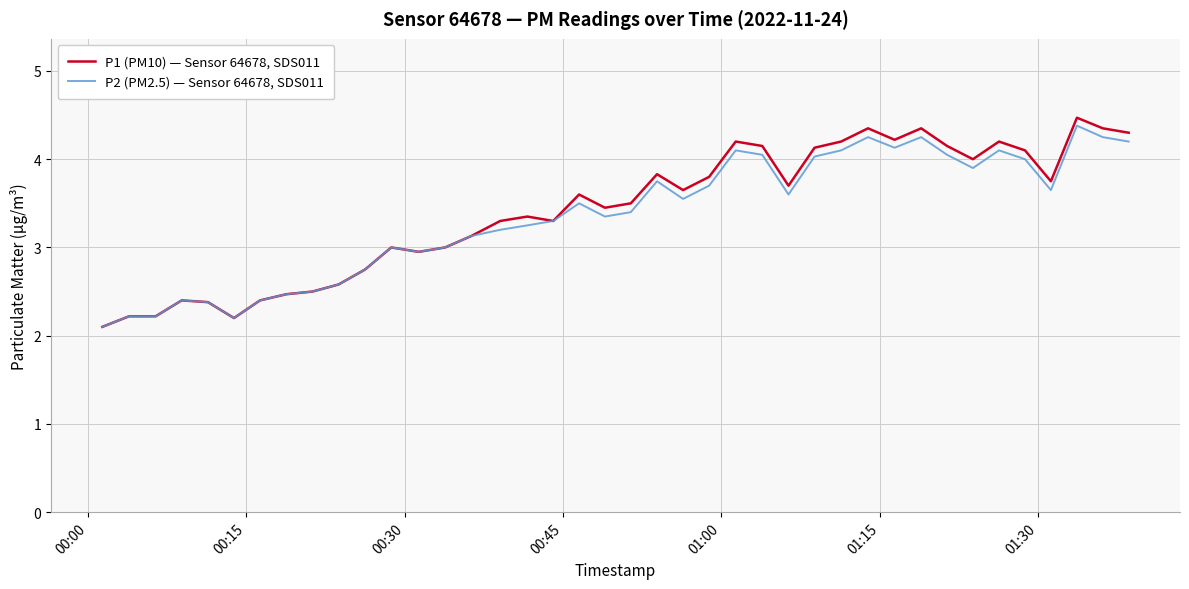

Which series has the largest range (max minus min)?

P1 (PM10) — Sensor 64678, SDS011